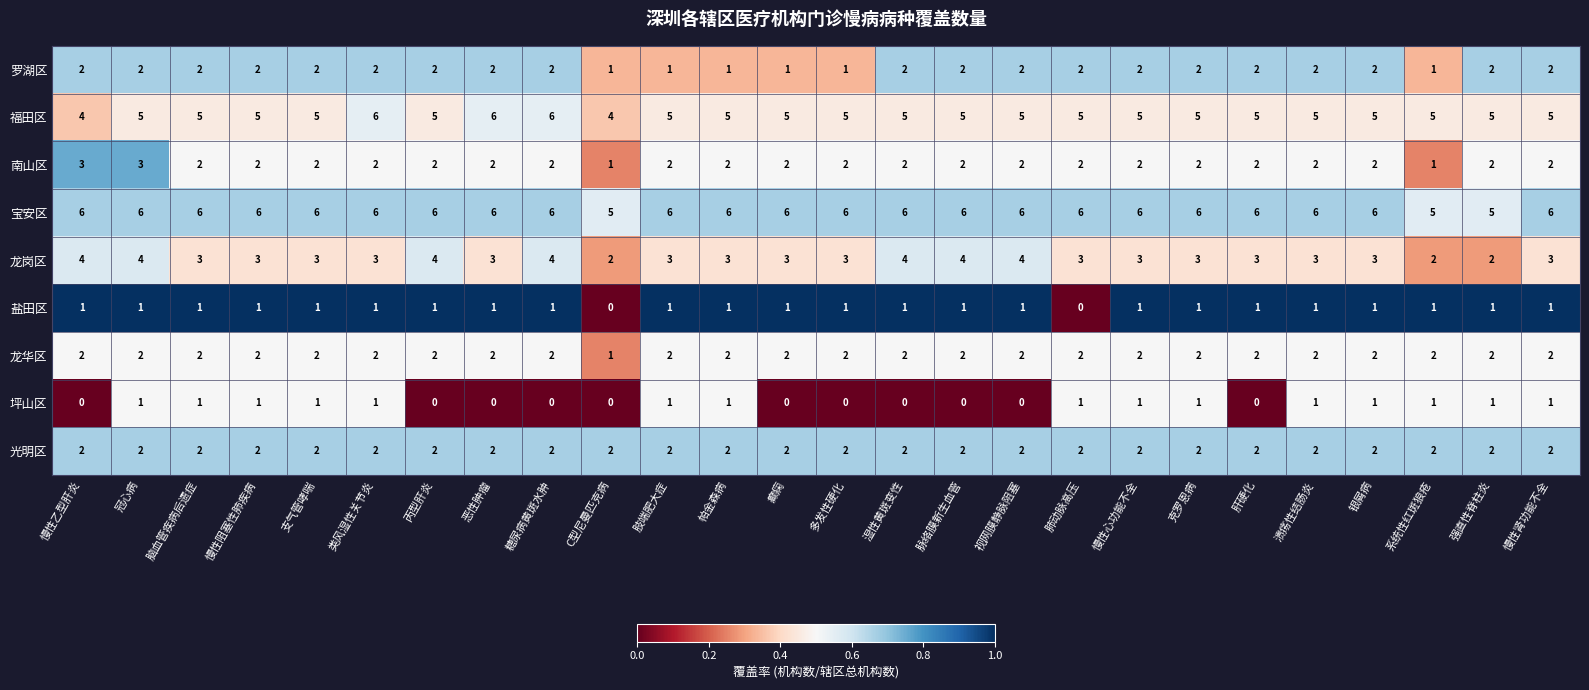

Which series changed the most between 类风湿性关节炎 and 溃疡性结肠炎?

福田区